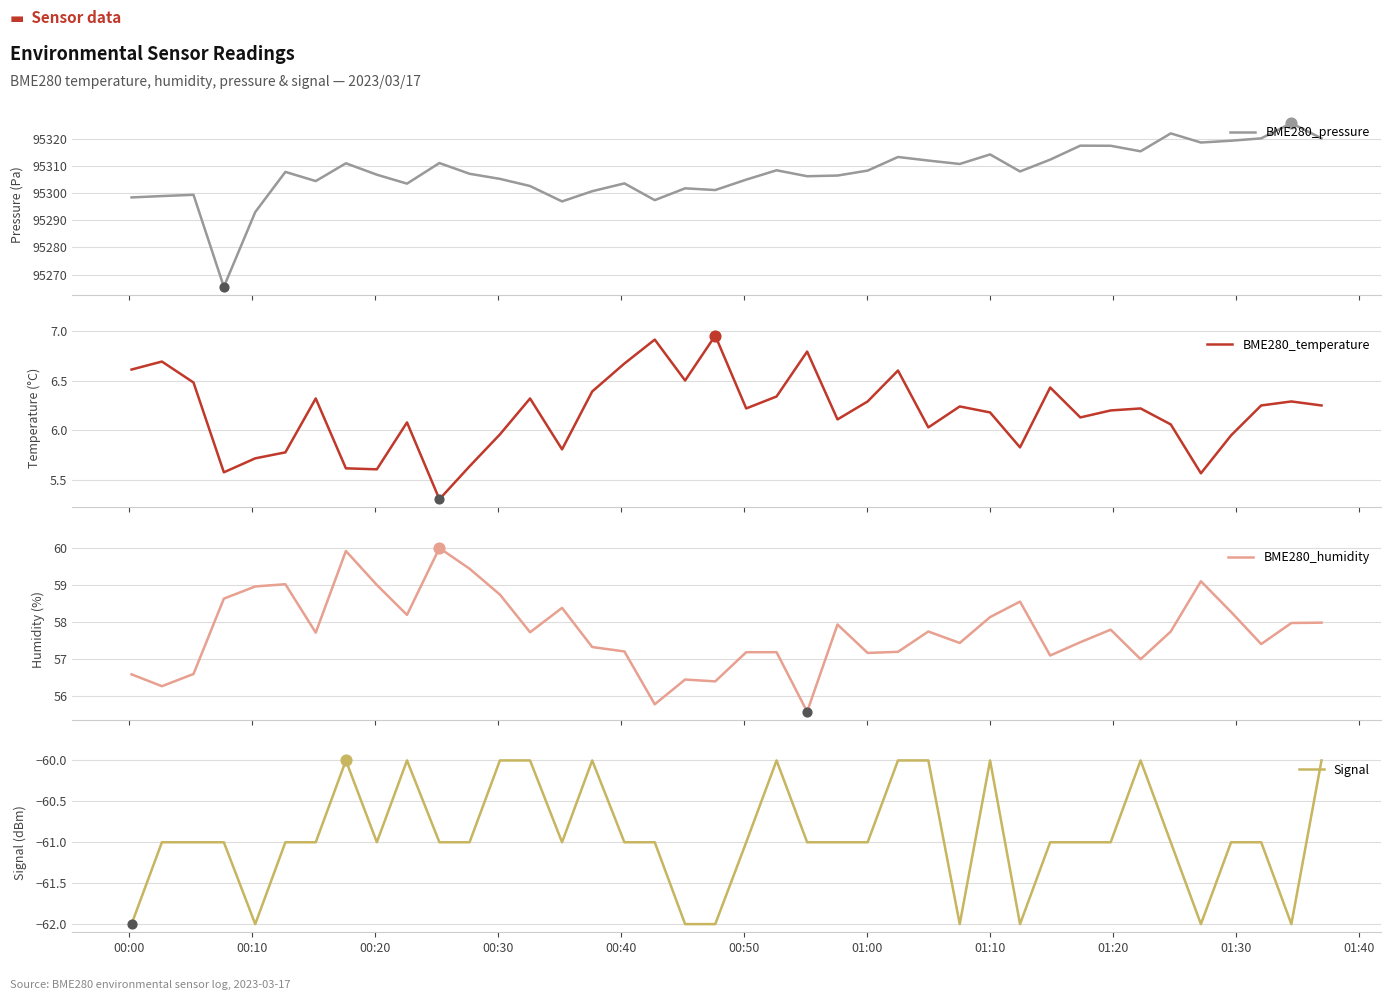

At how many categories does at least one series exceed 93207?

40